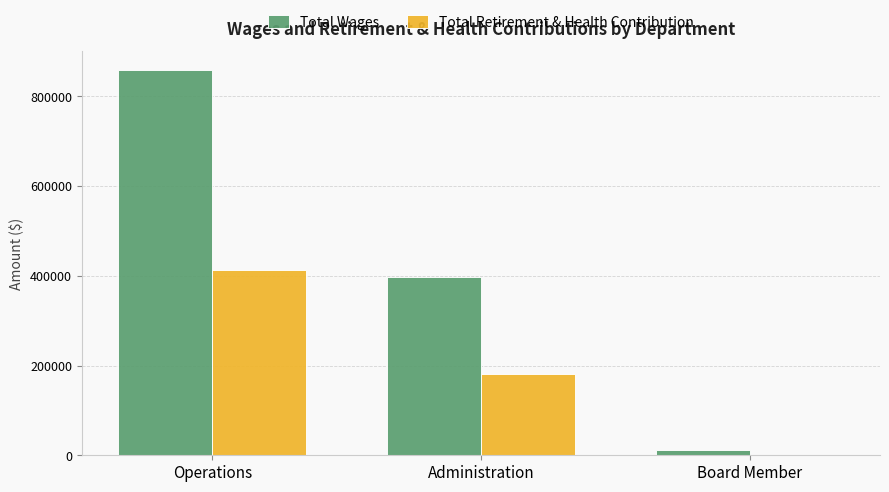

Is it true that Total Retirement & Health Contribution equals 412473 at Operations?

True